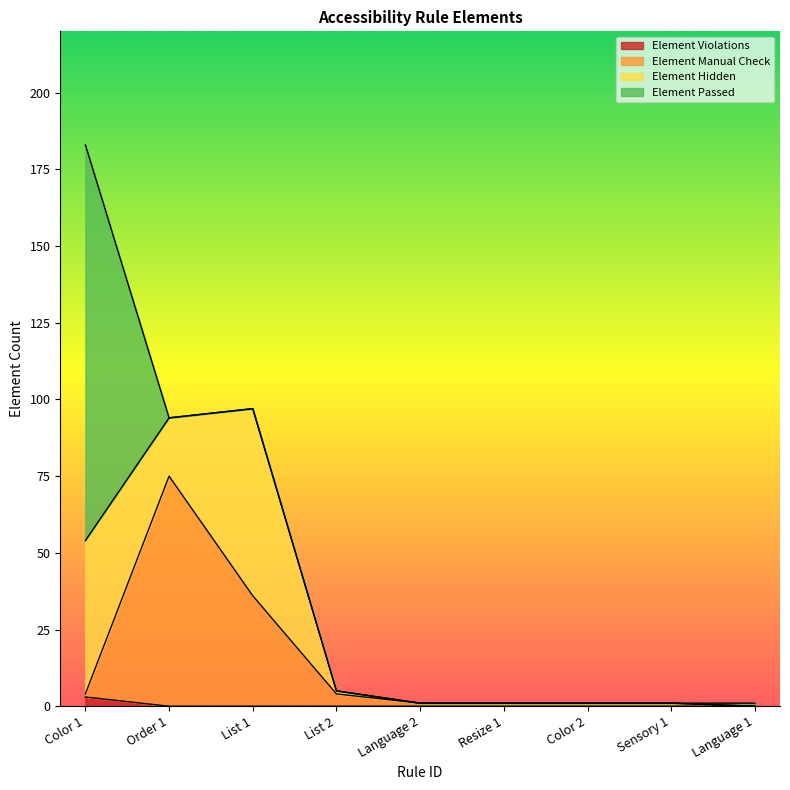

Is it true that Element Manual Check equals 4 at List 2?

True